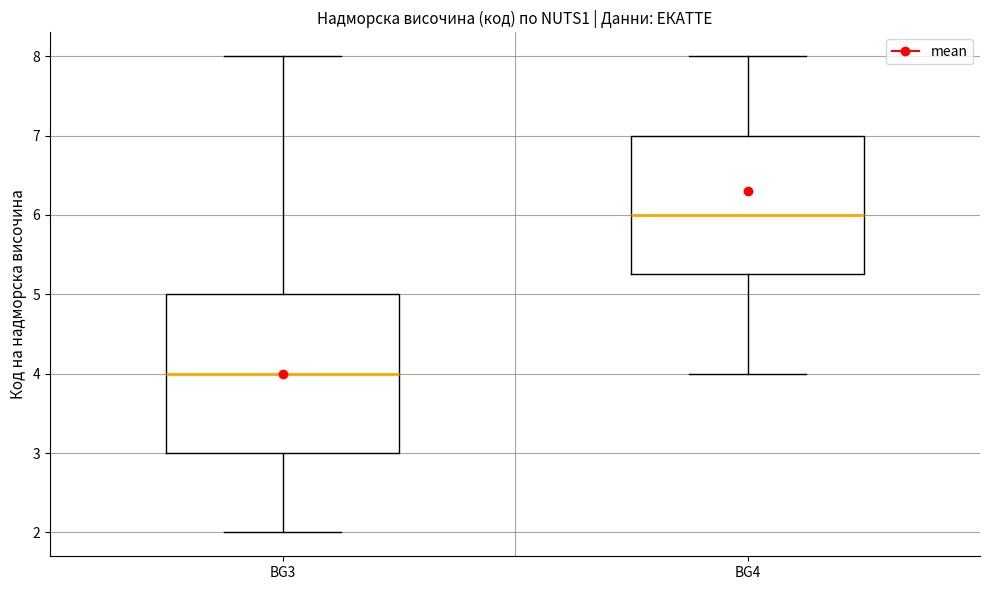

Where does the lower whisker of the box for BG4 end on the y-axis? The values are not printed on the chart, so give them approximately, as read against the axis.

4.0